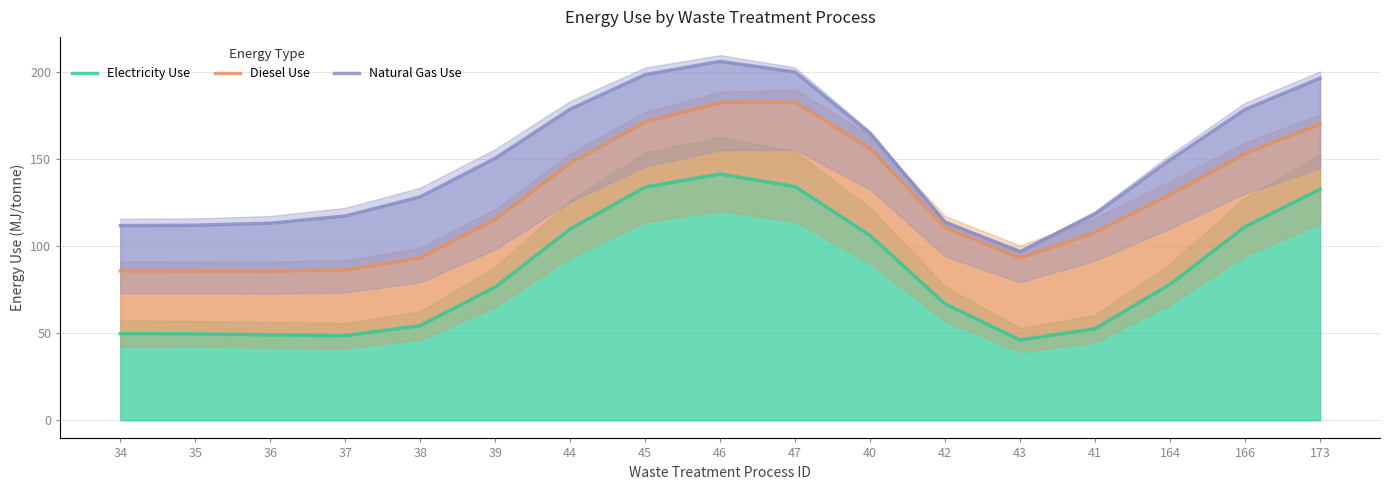

Where does the Natural Gas Use series first go above 149?

39